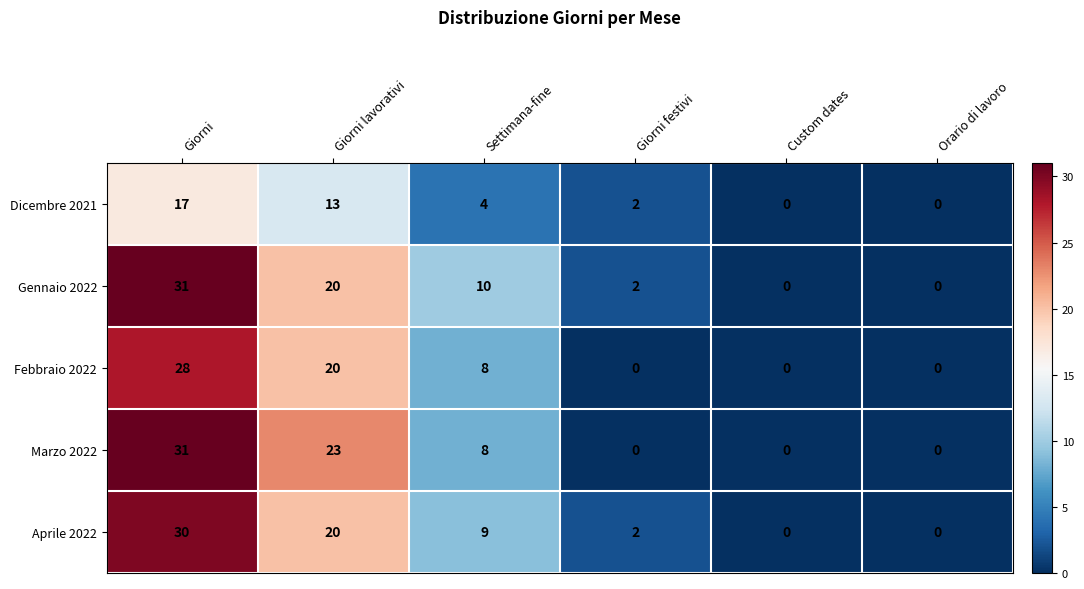

Reading right to left, extract all data points from this chart.

Dicembre 2021: Orario di lavoro=0	Custom dates=0	Giorni festivi=2	Settimana-fine=4	Giorni lavorativi=13	Giorni=17
Gennaio 2022: Orario di lavoro=0	Custom dates=0	Giorni festivi=2	Settimana-fine=10	Giorni lavorativi=20	Giorni=31
Febbraio 2022: Orario di lavoro=0	Custom dates=0	Giorni festivi=0	Settimana-fine=8	Giorni lavorativi=20	Giorni=28
Marzo 2022: Orario di lavoro=0	Custom dates=0	Giorni festivi=0	Settimana-fine=8	Giorni lavorativi=23	Giorni=31
Aprile 2022: Orario di lavoro=0	Custom dates=0	Giorni festivi=2	Settimana-fine=9	Giorni lavorativi=20	Giorni=30